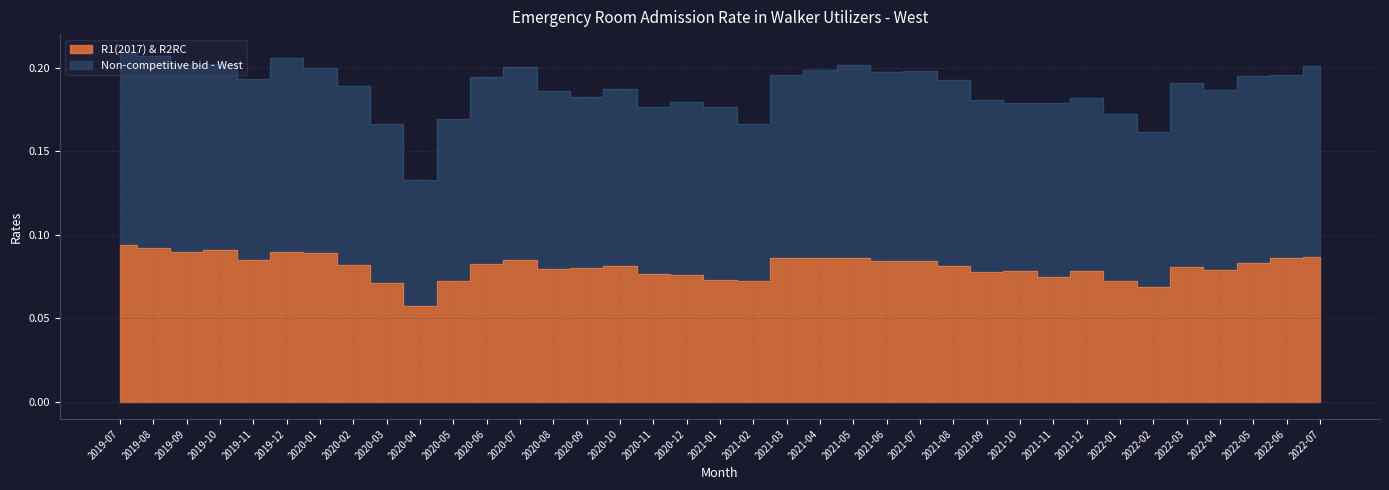

Rank the categories by R1(2017) & R2RC value from highest to lowest.

2019-07, 2019-08, 2019-10, 2019-09, 2019-12, 2020-01, 2022-07, 2021-05, 2021-03, 2021-04, 2022-06, 2020-07, 2019-11, 2021-07, 2021-06, 2022-05, 2020-06, 2020-02, 2020-10, 2021-08, 2022-03, 2020-09, 2020-08, 2022-04, 2021-10, 2021-12, 2021-09, 2020-11, 2020-12, 2021-11, 2021-01, 2021-02, 2022-01, 2020-05, 2020-03, 2022-02, 2020-04